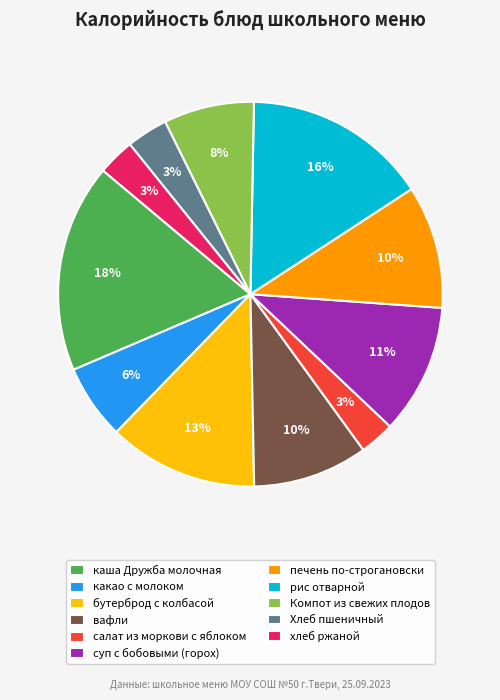

Does Хлеб пшеничный represent more than half of the total?

No